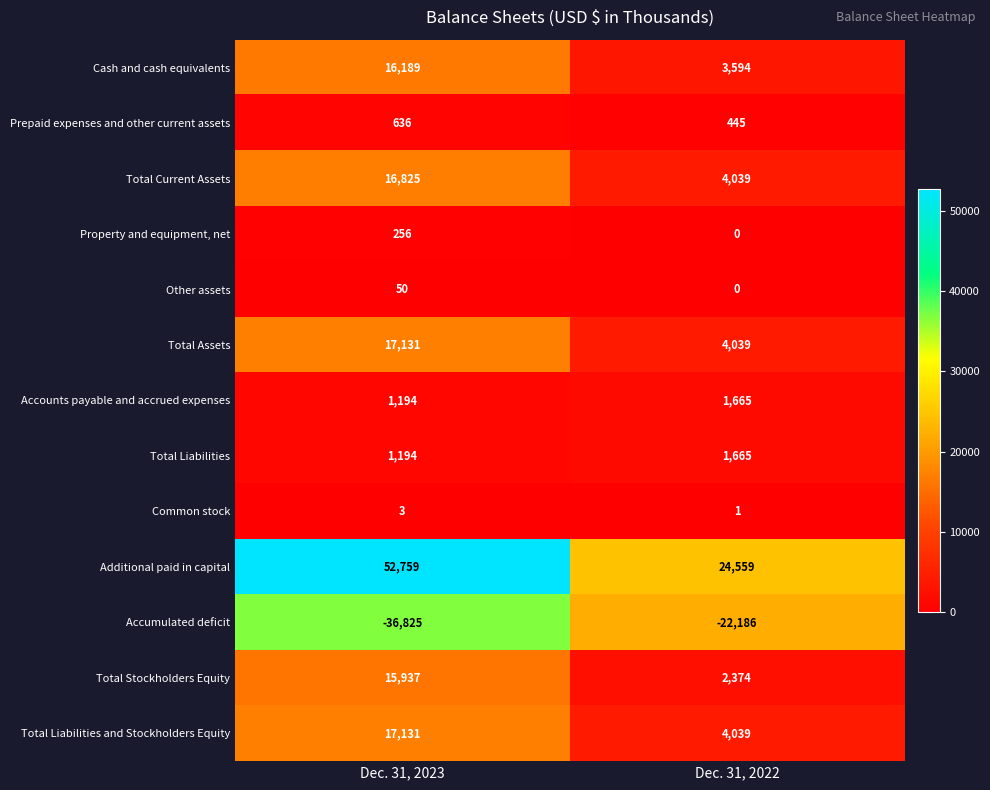

True or false: Common stock has a value of 5 at Dec. 31, 2023.

False